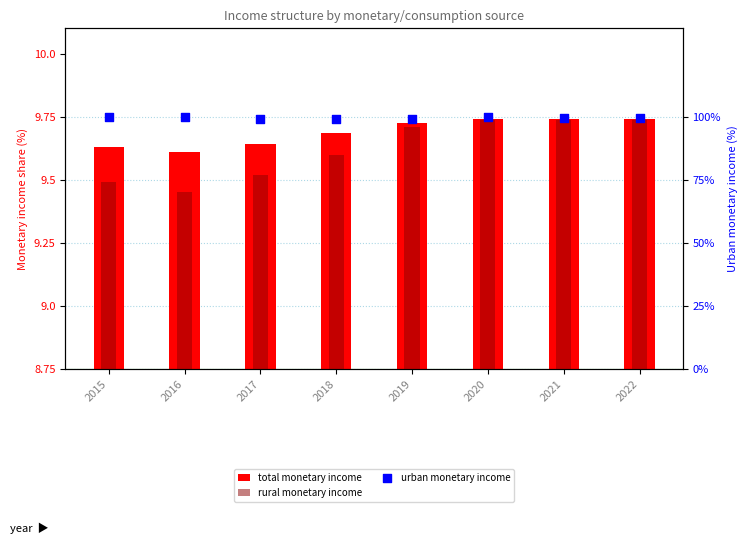

What is the total value across all series at 2019?

298.5